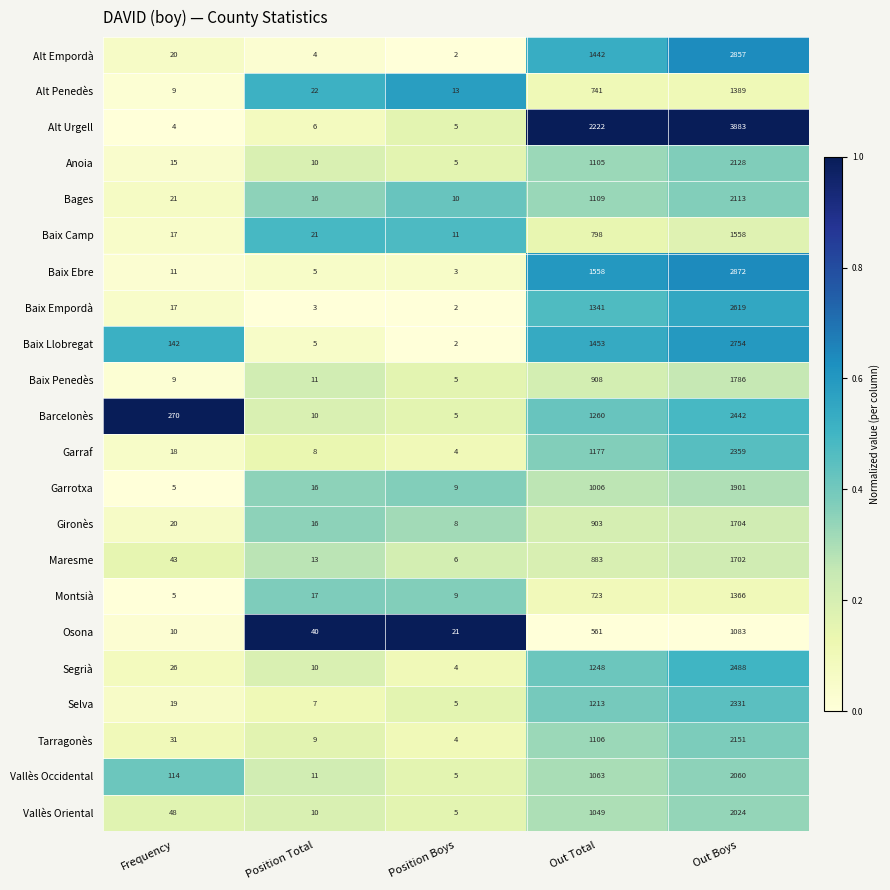

Which series has the largest total across all categories?

Alt Urgell